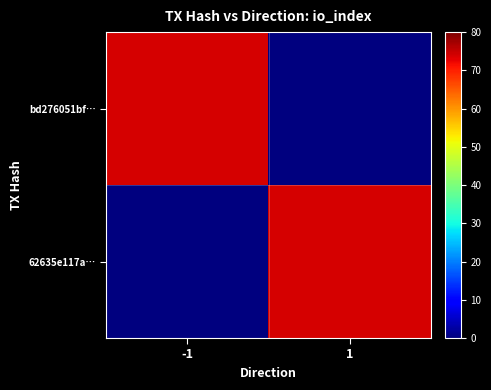

At which category does the chart reach its peak across all series?

-1